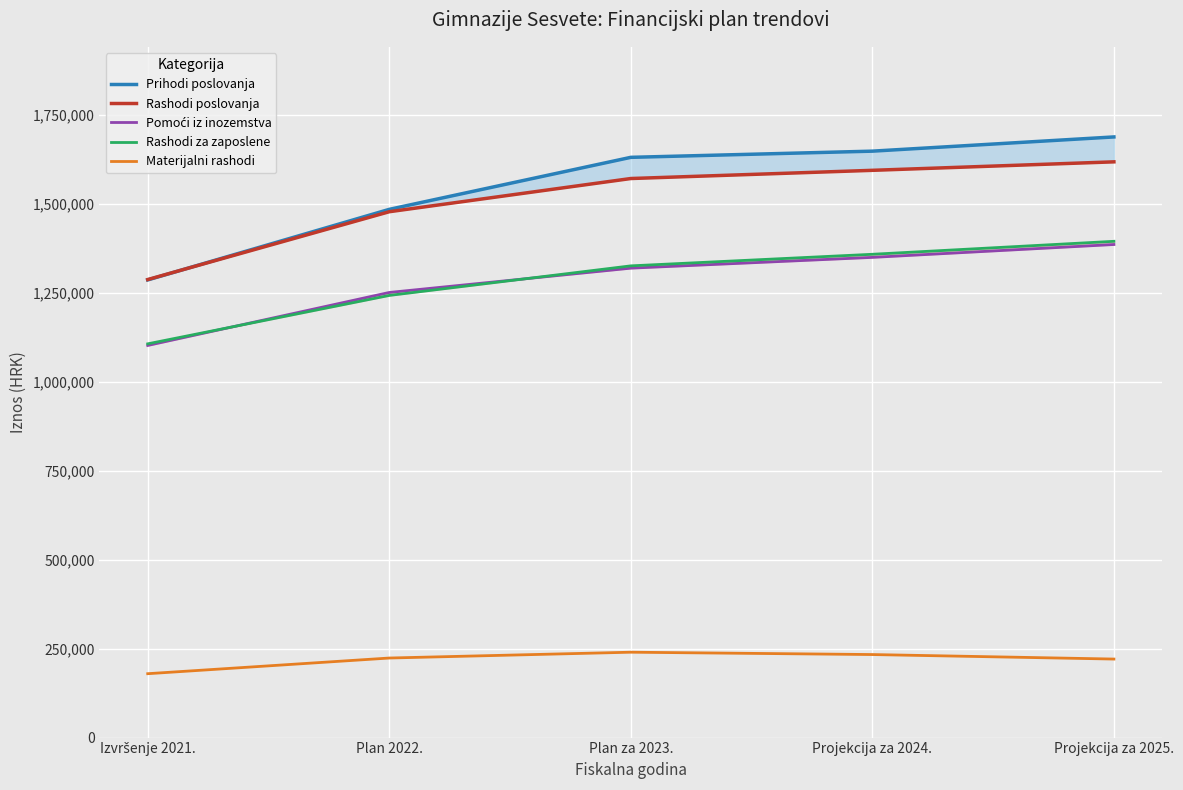

What is the value of the Materijalni rashodi point at the 2nd from the left?

223637.9